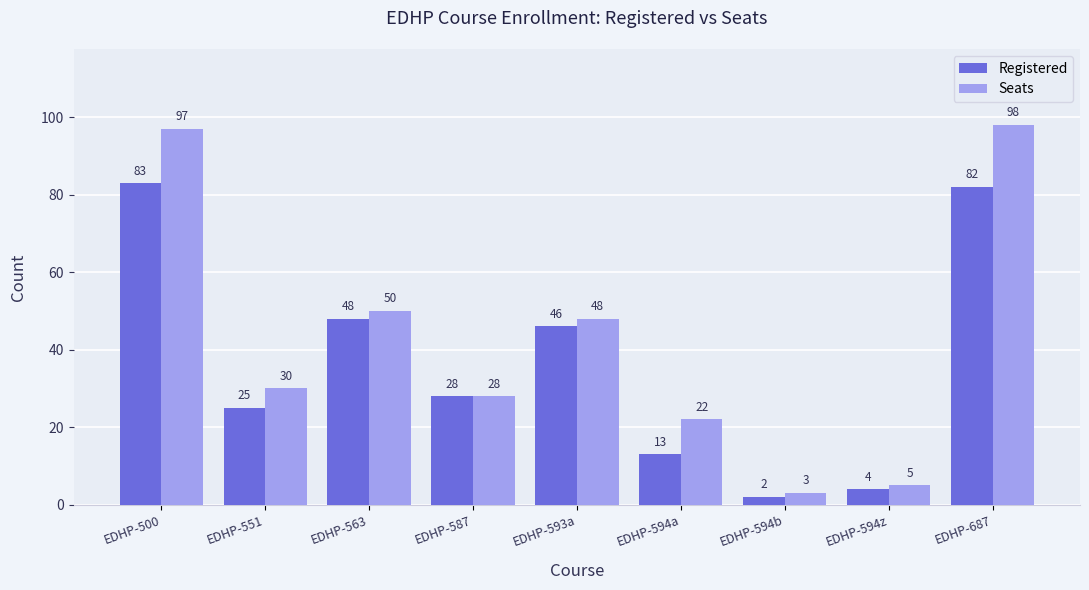

What is the total value across all series at EDHP-551?

55